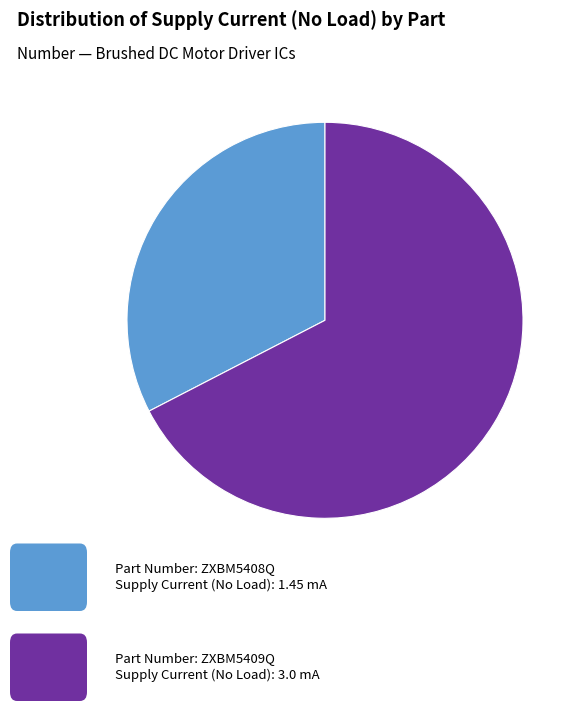

Is there a majority slice in this chart?

Yes